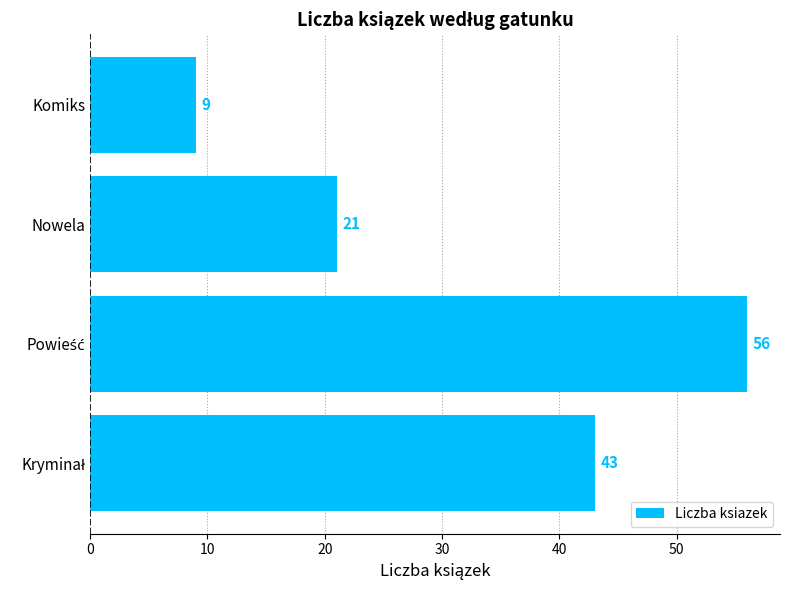

What is the change in value from Nowela to Komiks?

-12